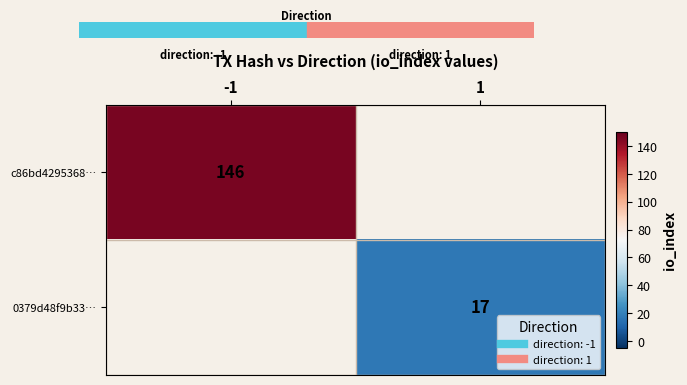

Read the 0379d48f9b33… value at 1.

17.0